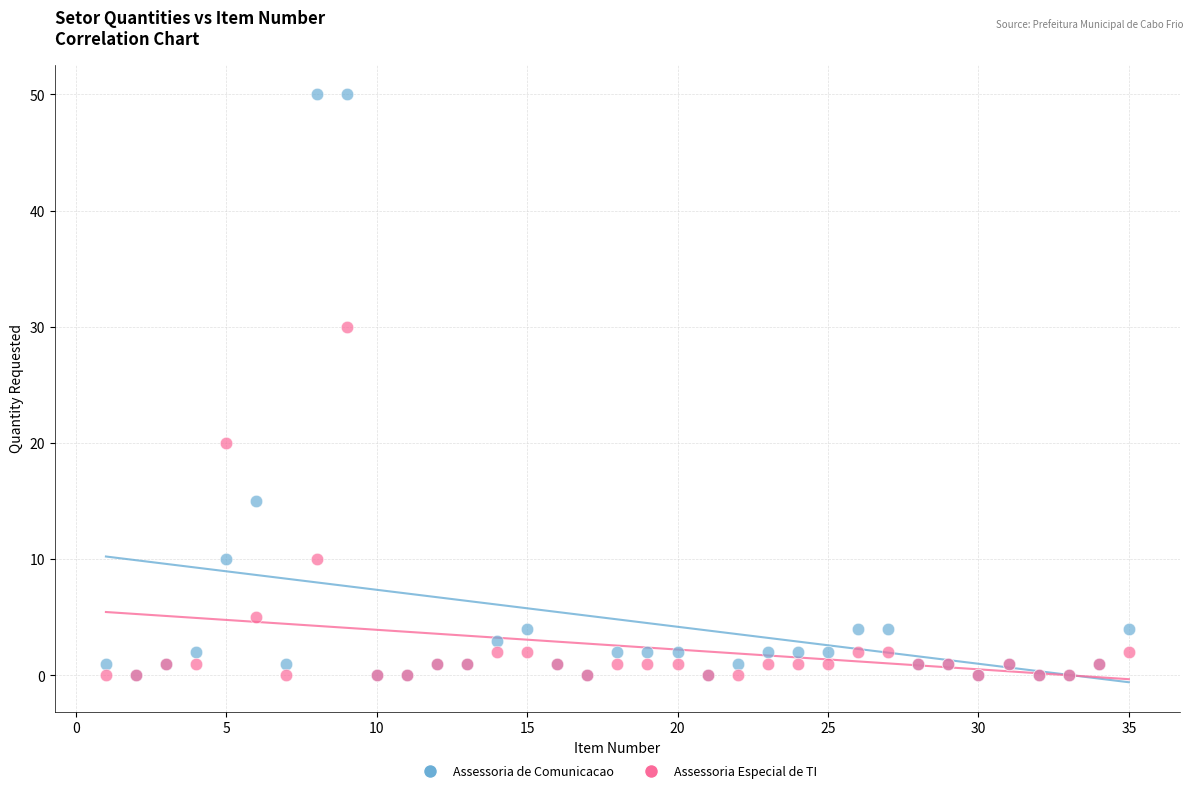

Which series has the largest Y range (max minus min)?

Assessoria de Comunicacao